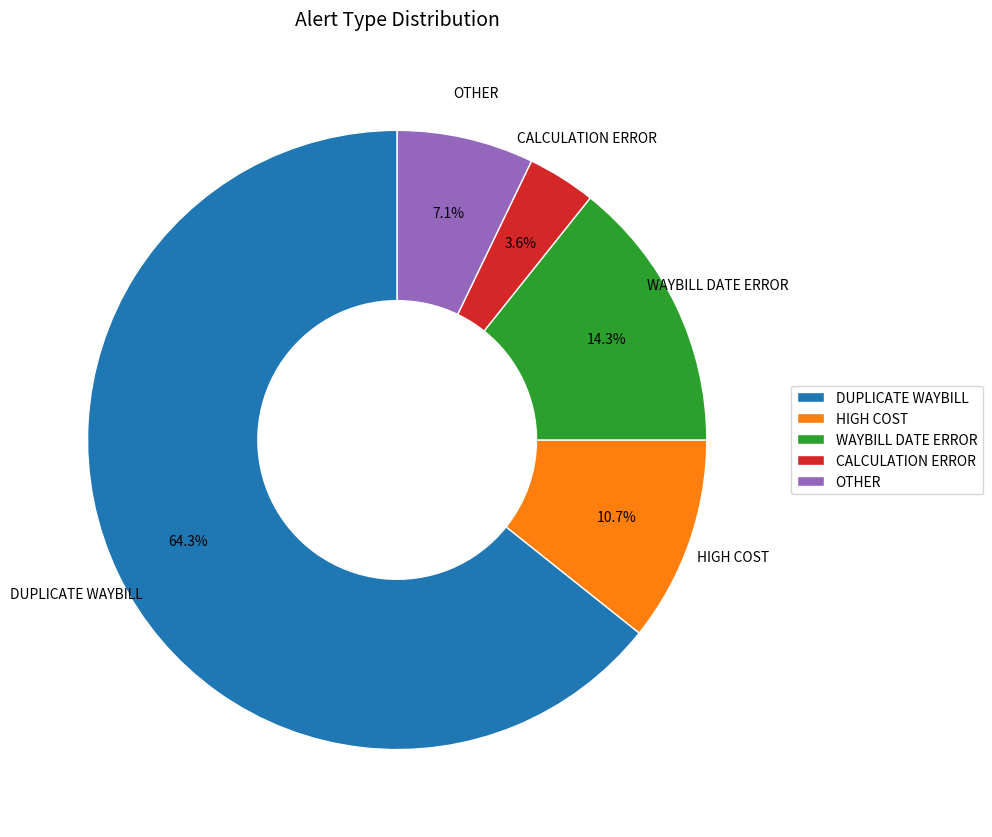

Which has a higher value, OTHER or HIGH COST?

HIGH COST